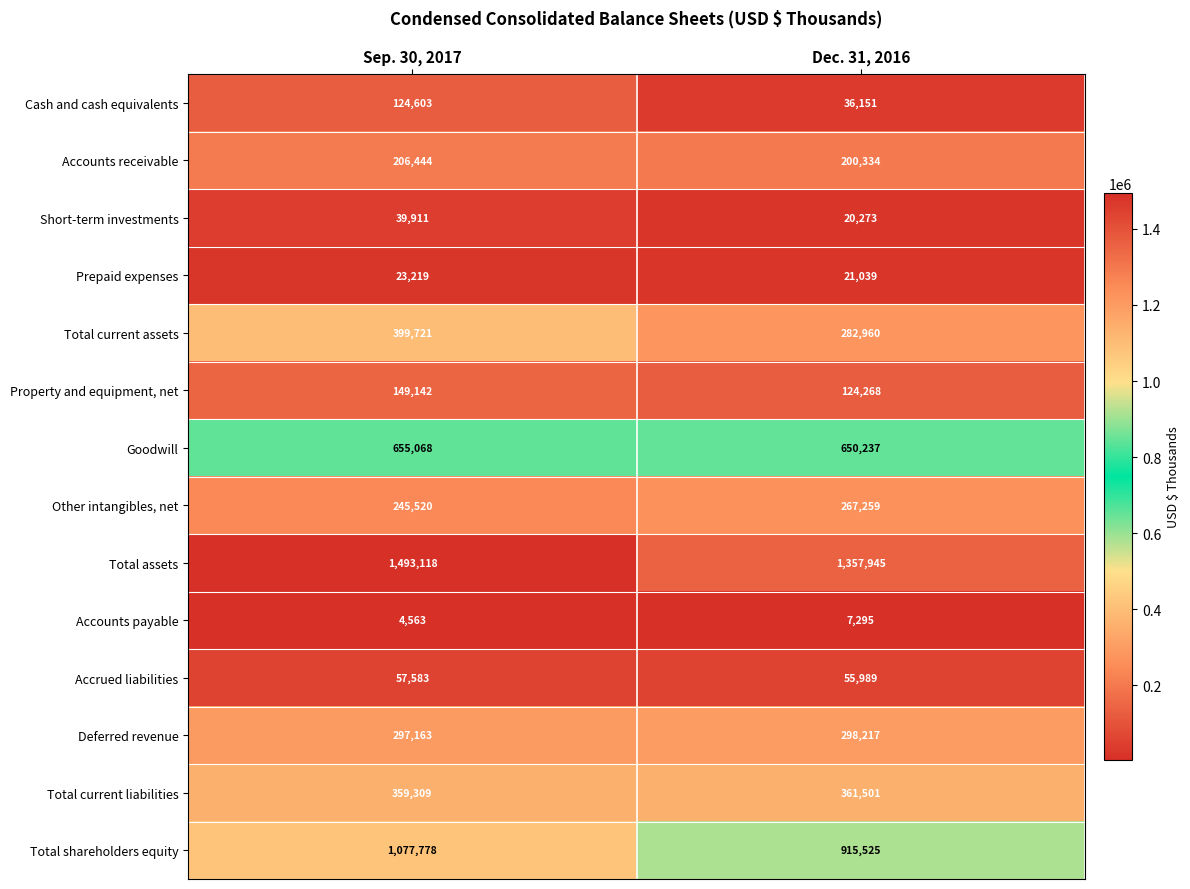

Reading left to right, transcribe all the data shown in this chart.

Cash and cash equivalents: Sep. 30, 2017=124603	Dec. 31, 2016=36151
Accounts receivable: Sep. 30, 2017=206444	Dec. 31, 2016=200334
Short-term investments: Sep. 30, 2017=39911	Dec. 31, 2016=20273
Prepaid expenses: Sep. 30, 2017=23219	Dec. 31, 2016=21039
Total current assets: Sep. 30, 2017=399721	Dec. 31, 2016=282960
Property and equipment, net: Sep. 30, 2017=149142	Dec. 31, 2016=124268
Goodwill: Sep. 30, 2017=655068	Dec. 31, 2016=650237
Other intangibles, net: Sep. 30, 2017=245520	Dec. 31, 2016=267259
Total assets: Sep. 30, 2017=1493118	Dec. 31, 2016=1357945
Accounts payable: Sep. 30, 2017=4563	Dec. 31, 2016=7295
Accrued liabilities: Sep. 30, 2017=57583	Dec. 31, 2016=55989
Deferred revenue: Sep. 30, 2017=297163	Dec. 31, 2016=298217
Total current liabilities: Sep. 30, 2017=359309	Dec. 31, 2016=361501
Total shareholders equity: Sep. 30, 2017=1077778	Dec. 31, 2016=915525